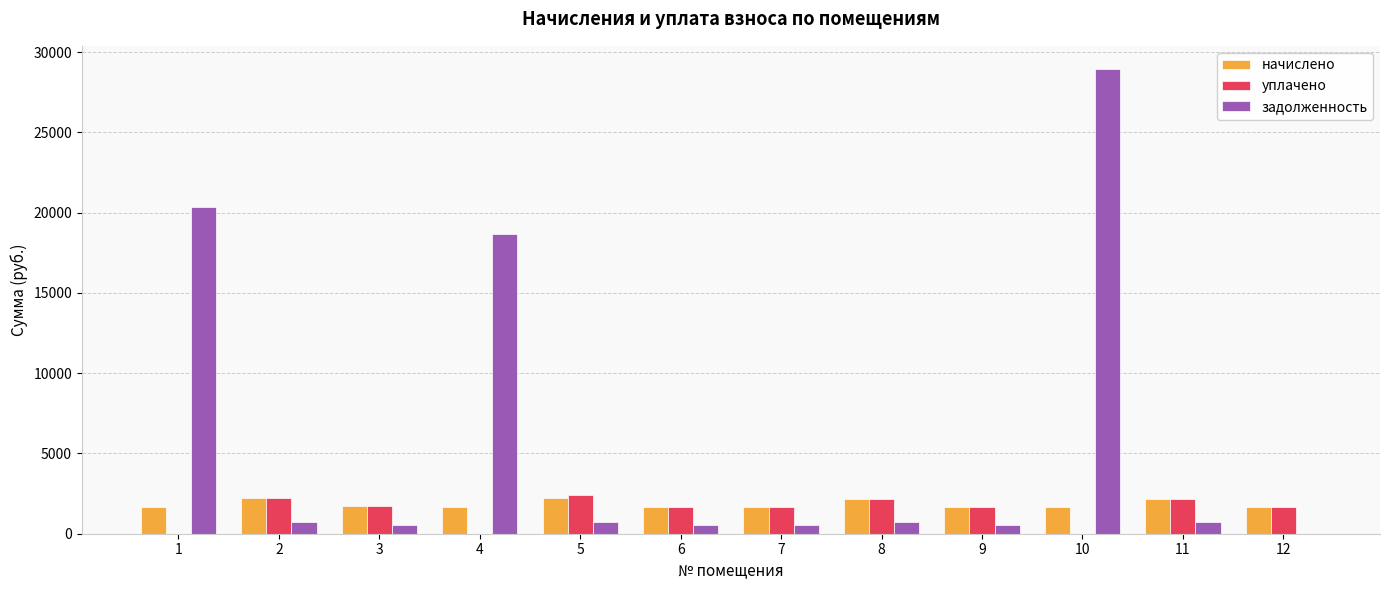

Which series has the largest total across all categories?

задолженность